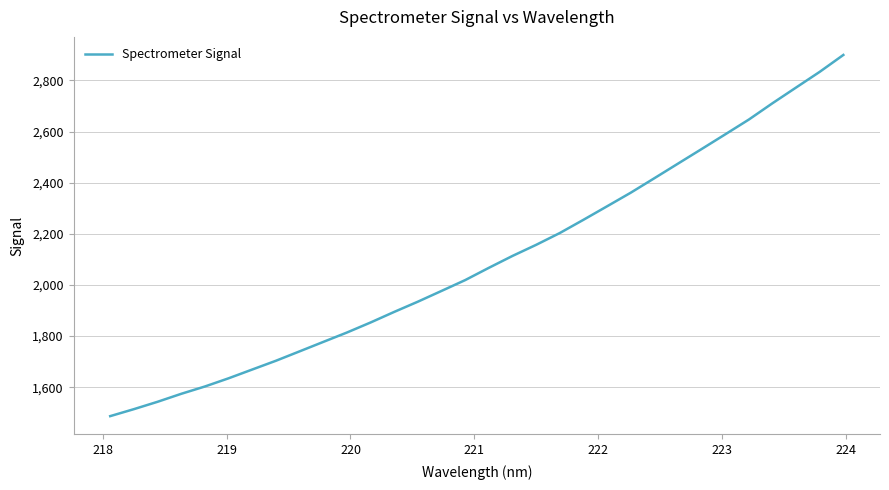

What is the smallest value displayed?

1487.1